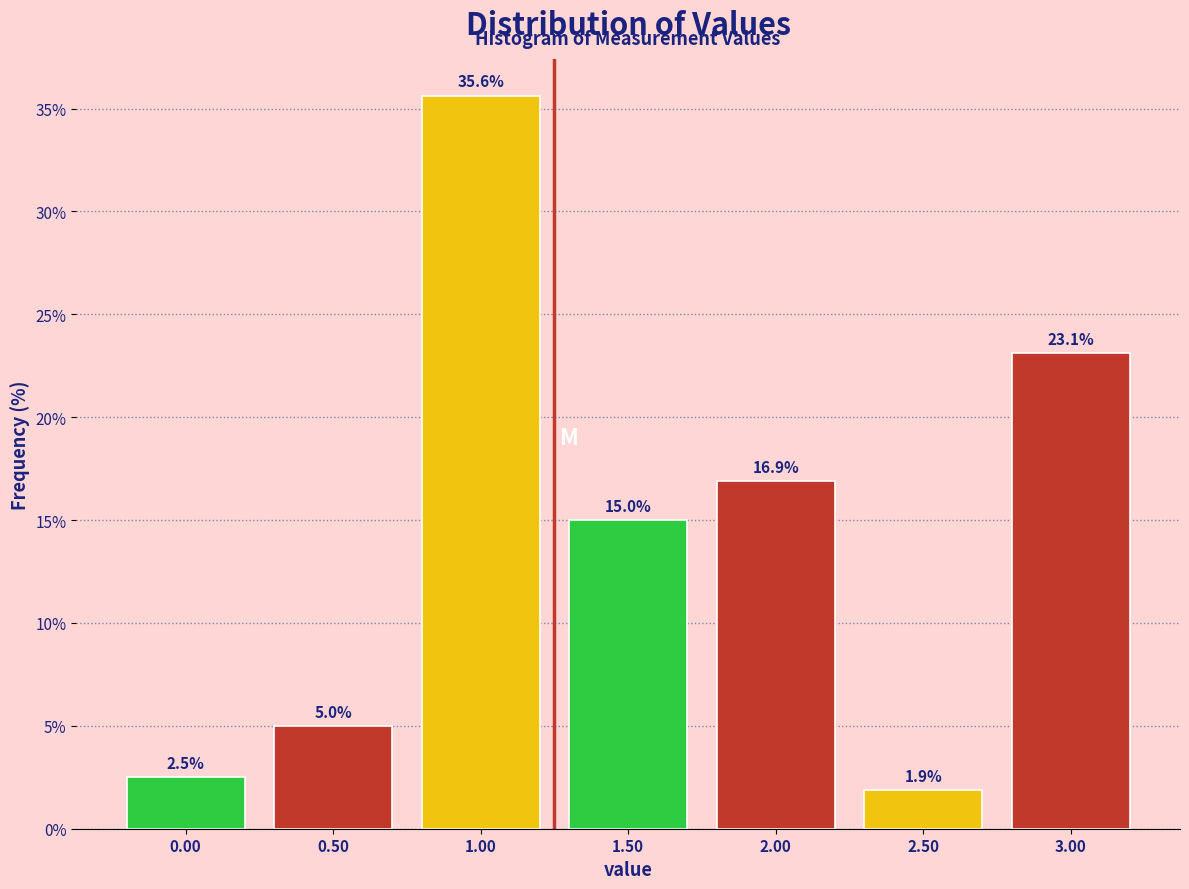

Reading left to right, list all the values displayed in this chart.

2.5	5.0	35.6	15.0	16.9	1.9	23.1